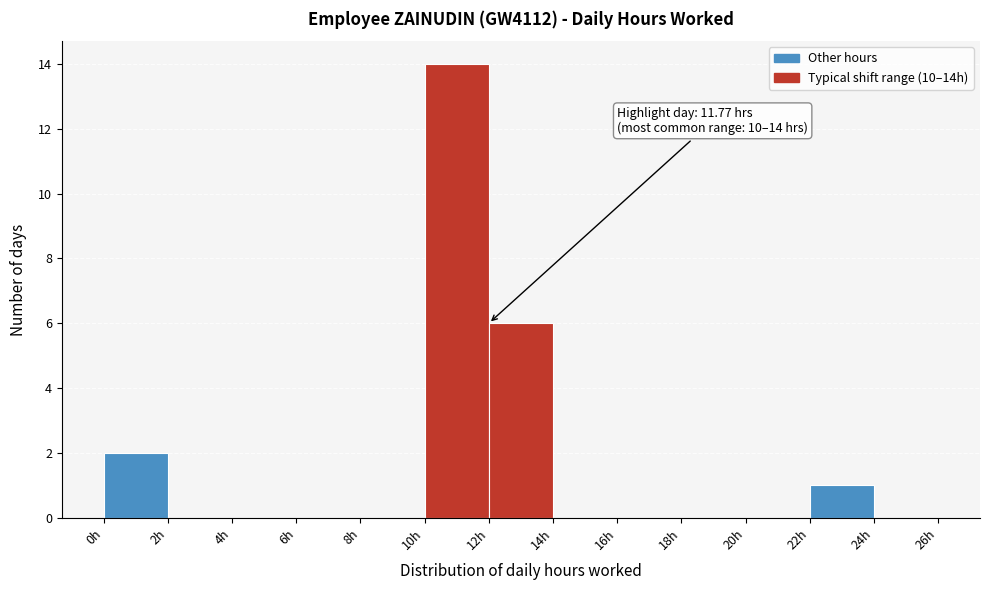

Which range on the x-axis has the tallest bar?

10 to 12